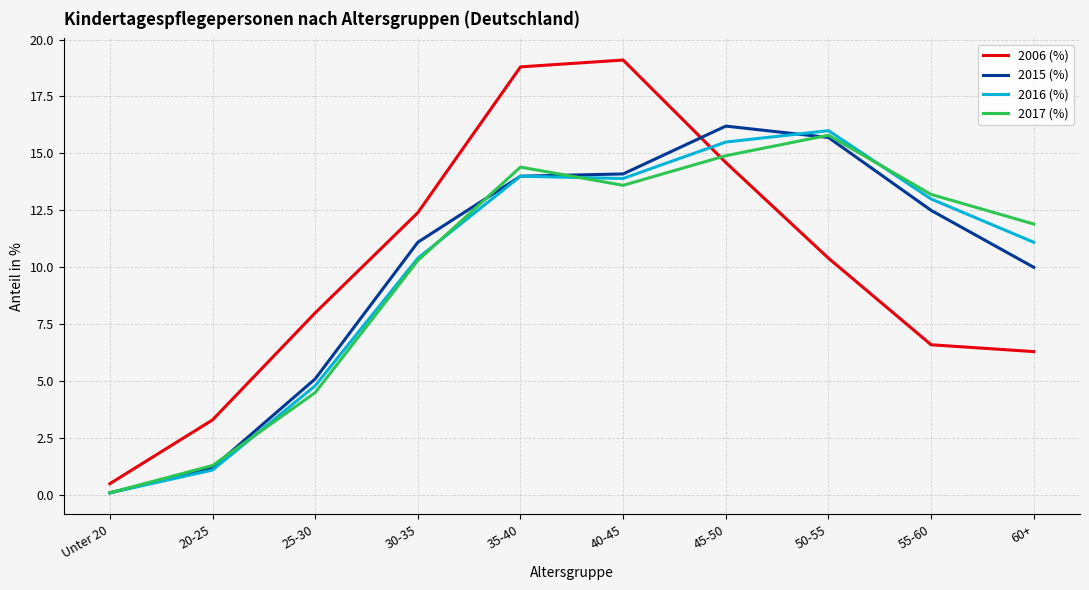

Reading left to right, extract all data points from this chart.

2006 (%): Unter 20=0.5	20-25=3.3	25-30=8.0	30-35=12.4	35-40=18.8	40-45=19.1	45-50=14.6	50-55=10.4	55-60=6.6	60+=6.3
2015 (%): Unter 20=0.1	20-25=1.2	25-30=5.1	30-35=11.1	35-40=14.0	40-45=14.1	45-50=16.2	50-55=15.7	55-60=12.5	60+=10.0
2016 (%): Unter 20=0.1	20-25=1.1	25-30=4.8	30-35=10.4	35-40=14.0	40-45=13.9	45-50=15.5	50-55=16.0	55-60=13.0	60+=11.1
2017 (%): Unter 20=0.1	20-25=1.3	25-30=4.5	30-35=10.3	35-40=14.4	40-45=13.6	45-50=14.9	50-55=15.8	55-60=13.2	60+=11.9